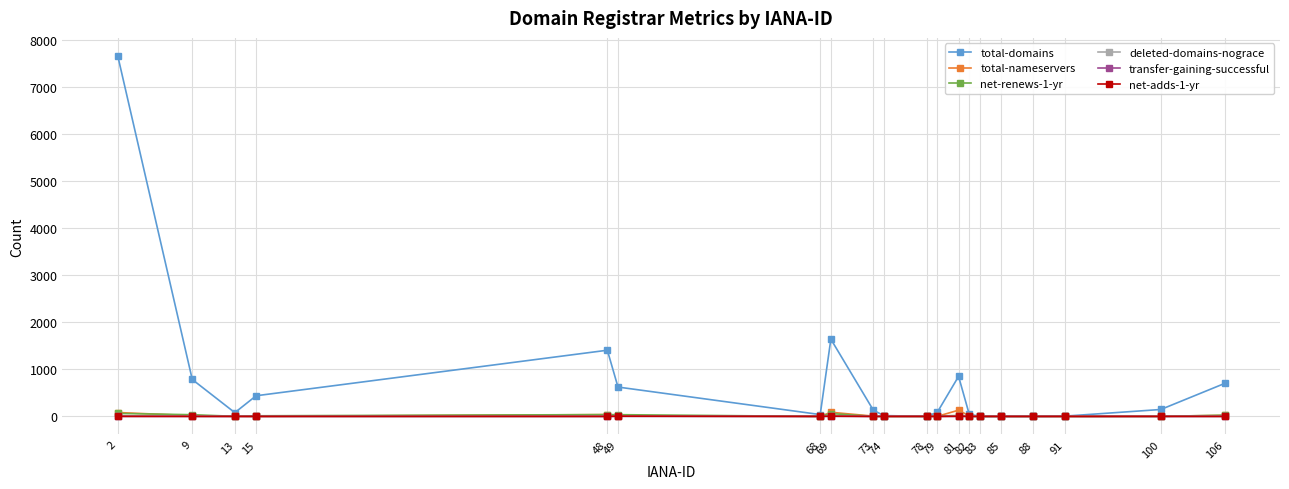

Which series has the largest range (max minus min)?

total-domains